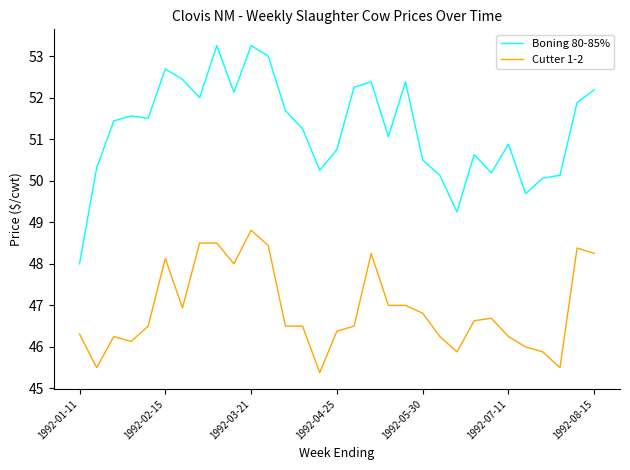

Which series has the largest range (max minus min)?

Boning 80-85%